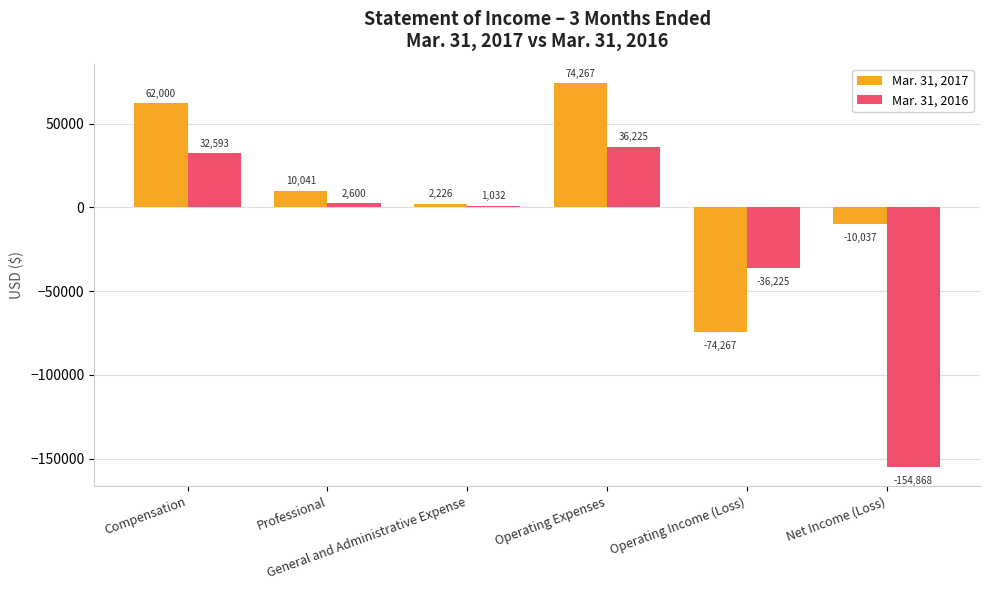

Which label corresponds to the largest value in the chart?

Operating Expenses